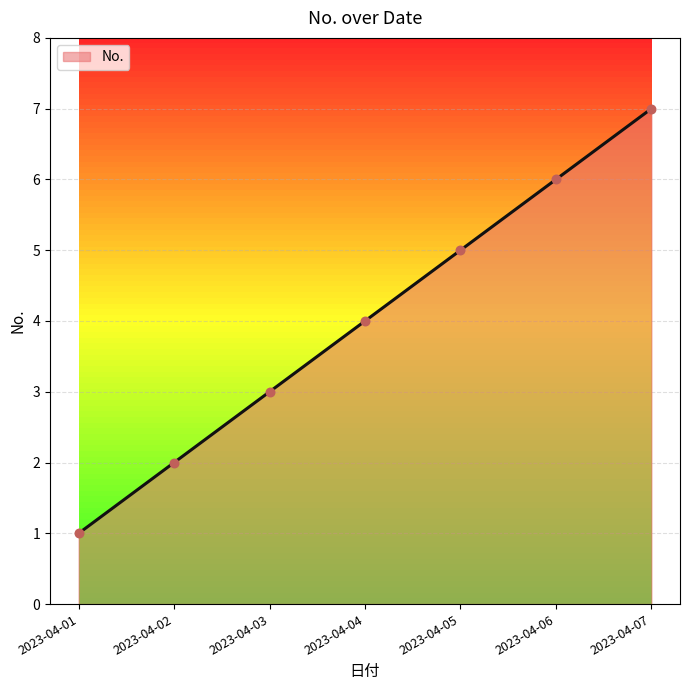

Approximately how many times larger is the value at 2023-04-01 compared to 2023-04-06?

0.2